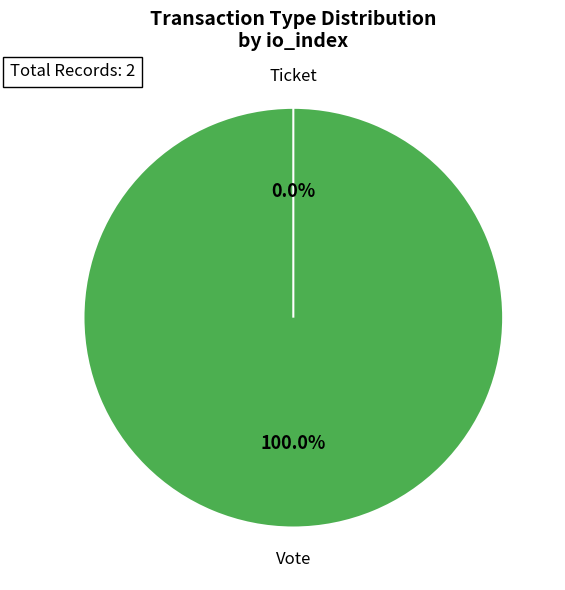

How many slices are in this pie chart?

2